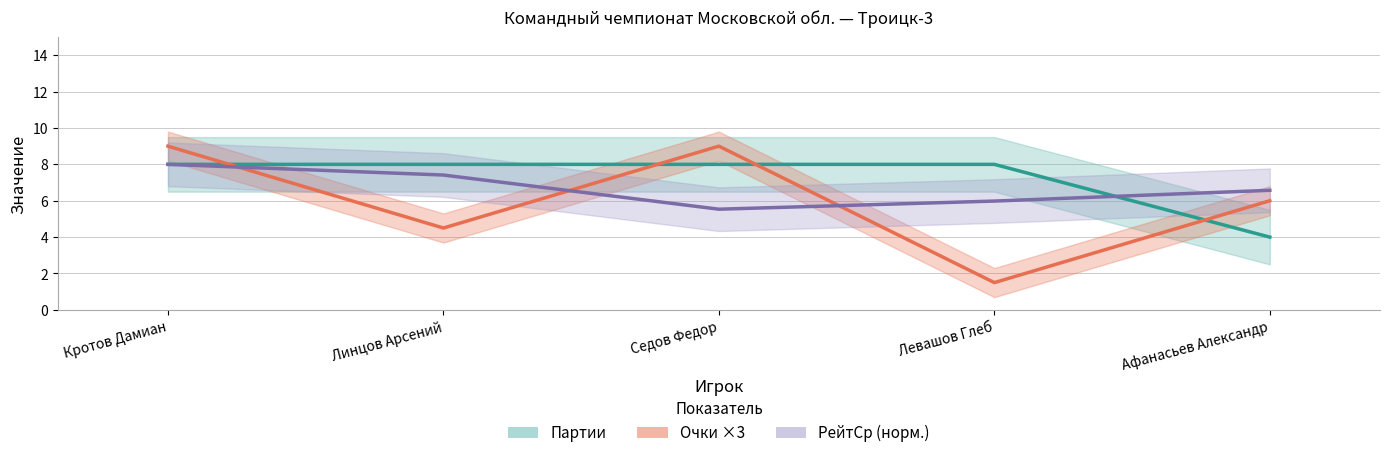

Where does the Очки ×3 series first go above 6?

Кротов Дамиан